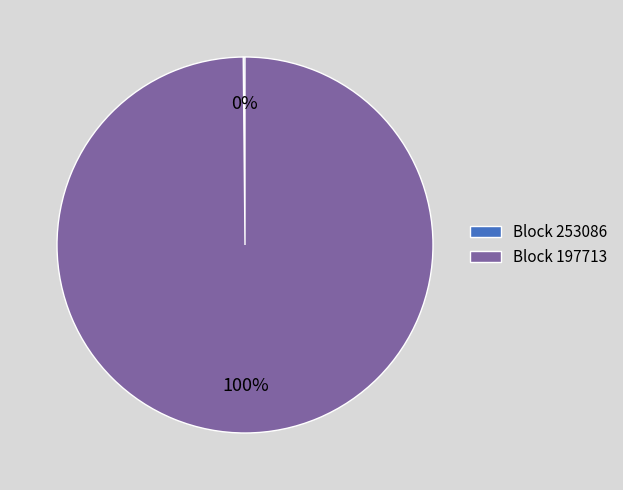

Which slice is the largest?

Block 197713